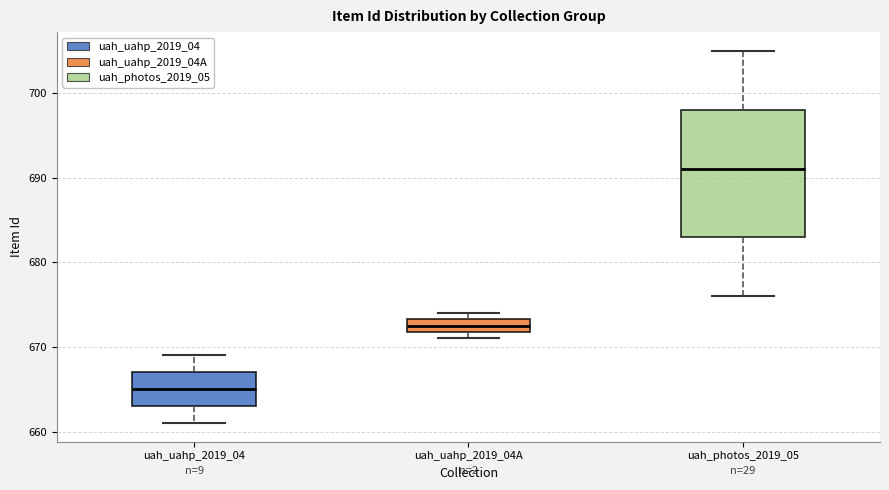

Comparing the boxes themselves (not the whiskers), which one is the tallest?

uah_photos_2019_05